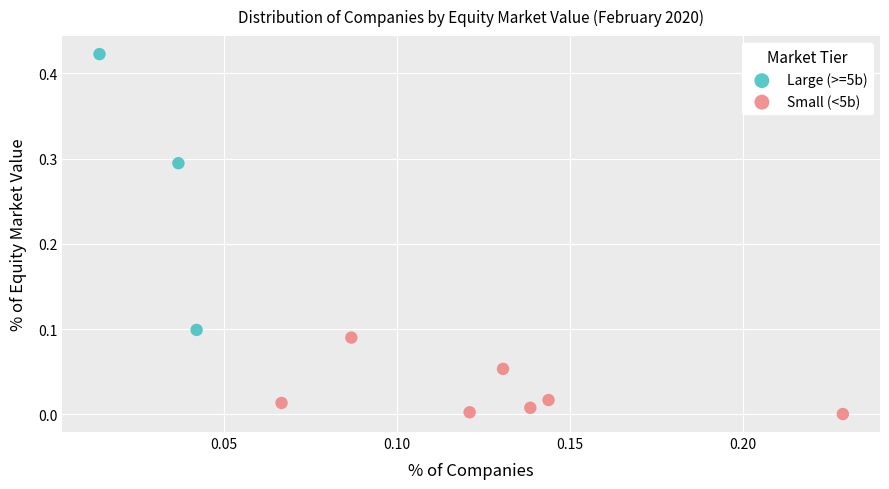

Which series has the widest spread of Y values?

Large (>=5b)